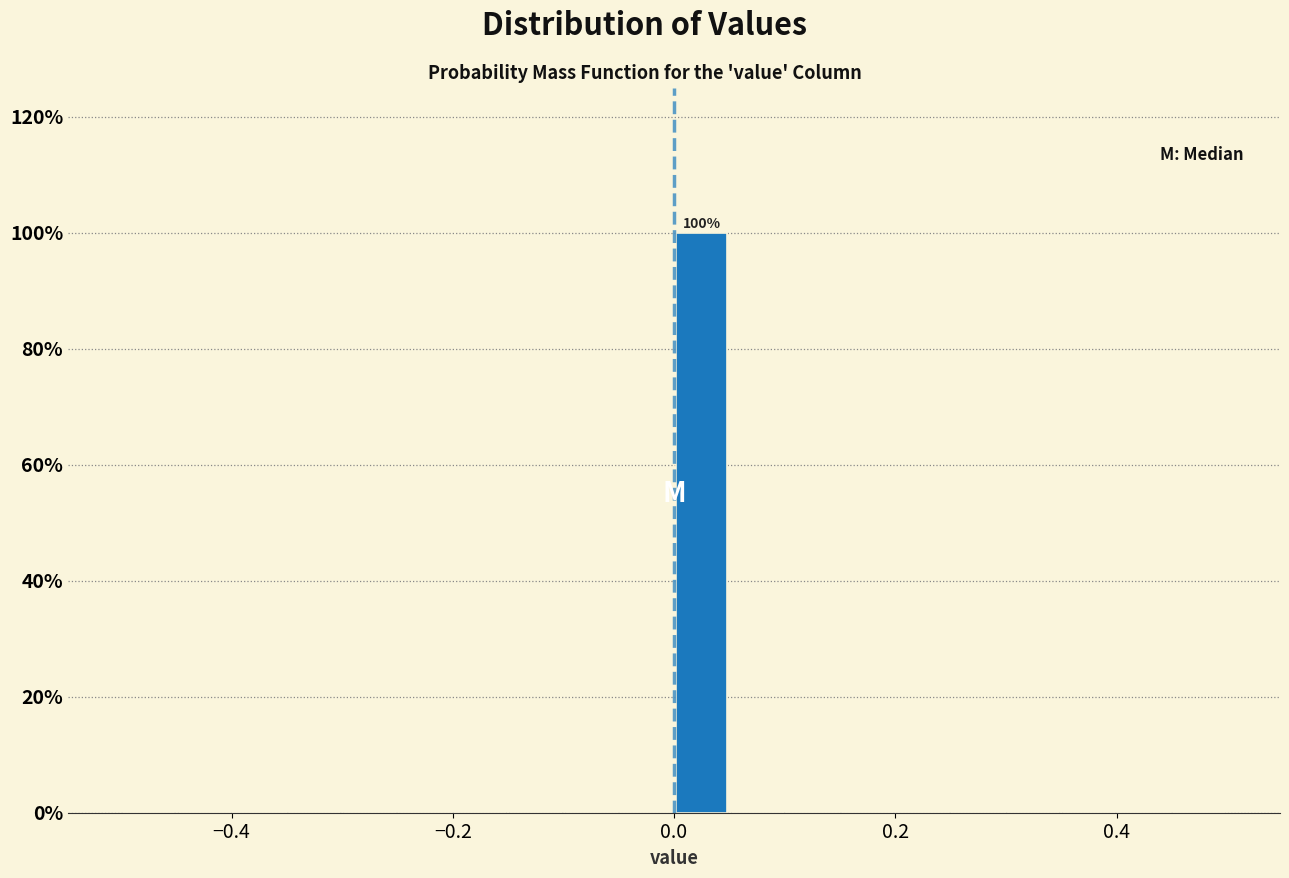

Around what value on the x-axis is the tallest bar? Give the approximate position of its centre, as read against the axis.

0.02